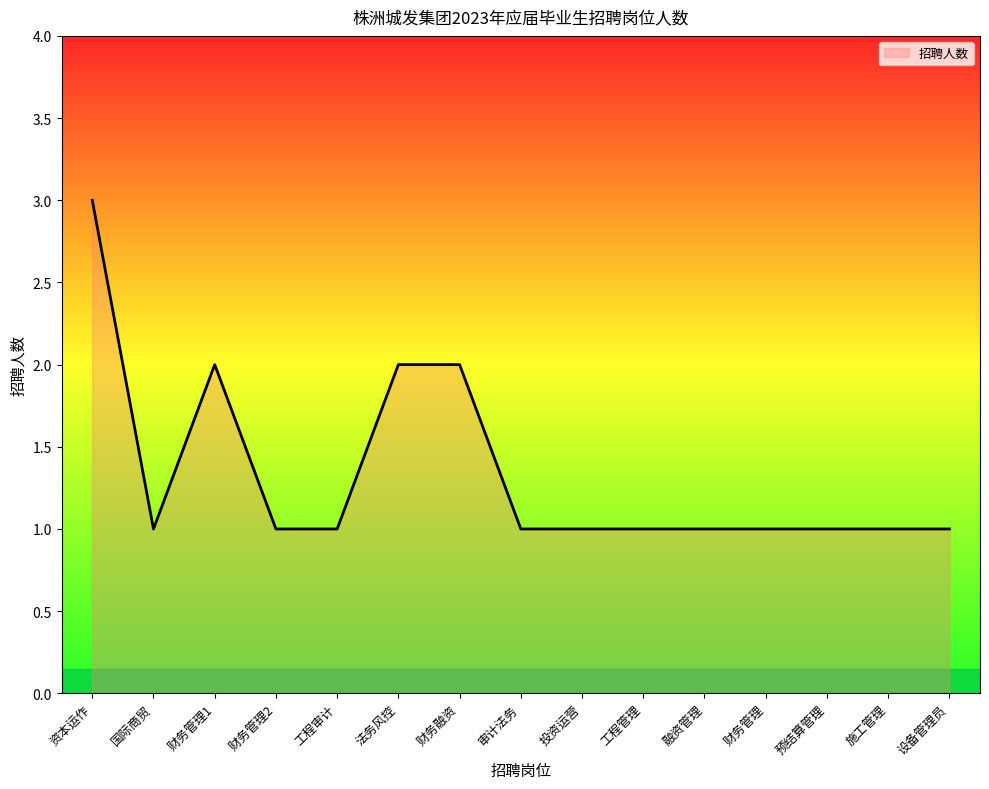

What is the ratio of the value at 设备管理员 to the value at 资本运作?

0.3